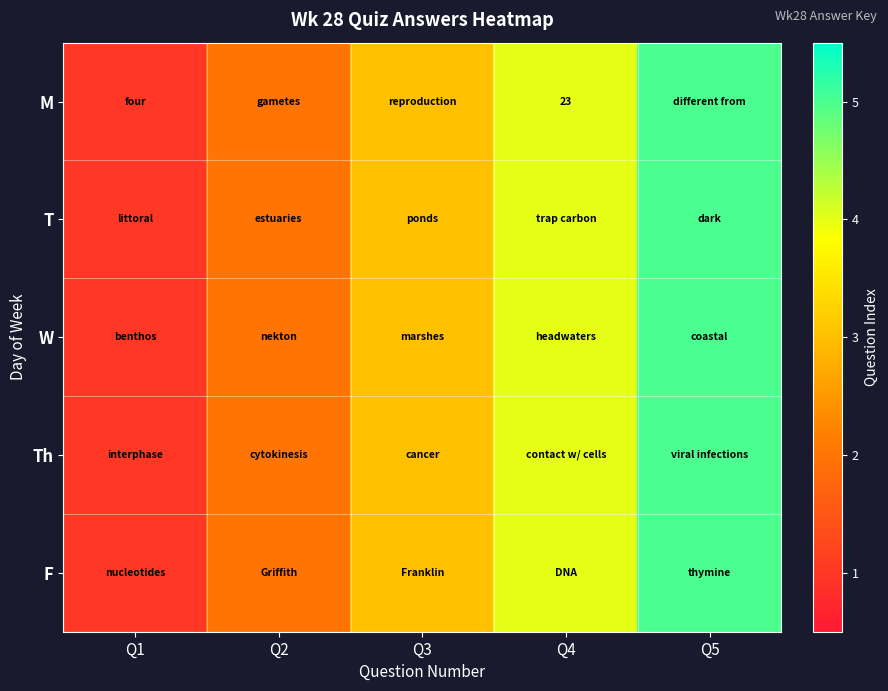

What is the smallest value displayed?

1